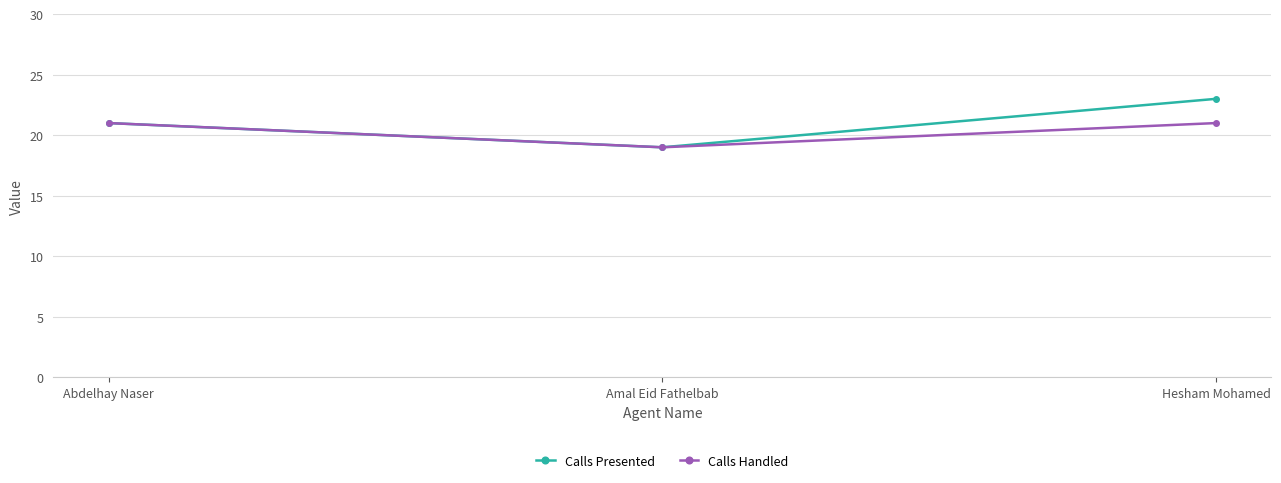

List the series in order of their peak value, highest first.

Calls Presented, Calls Handled